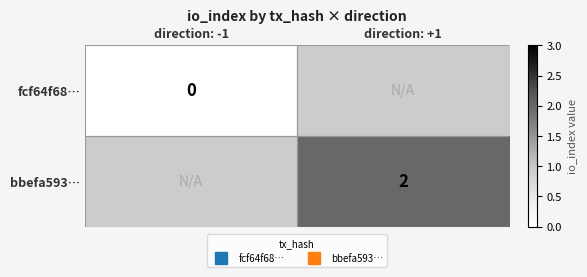

Which label corresponds to the largest value in the chart?

direction: +1